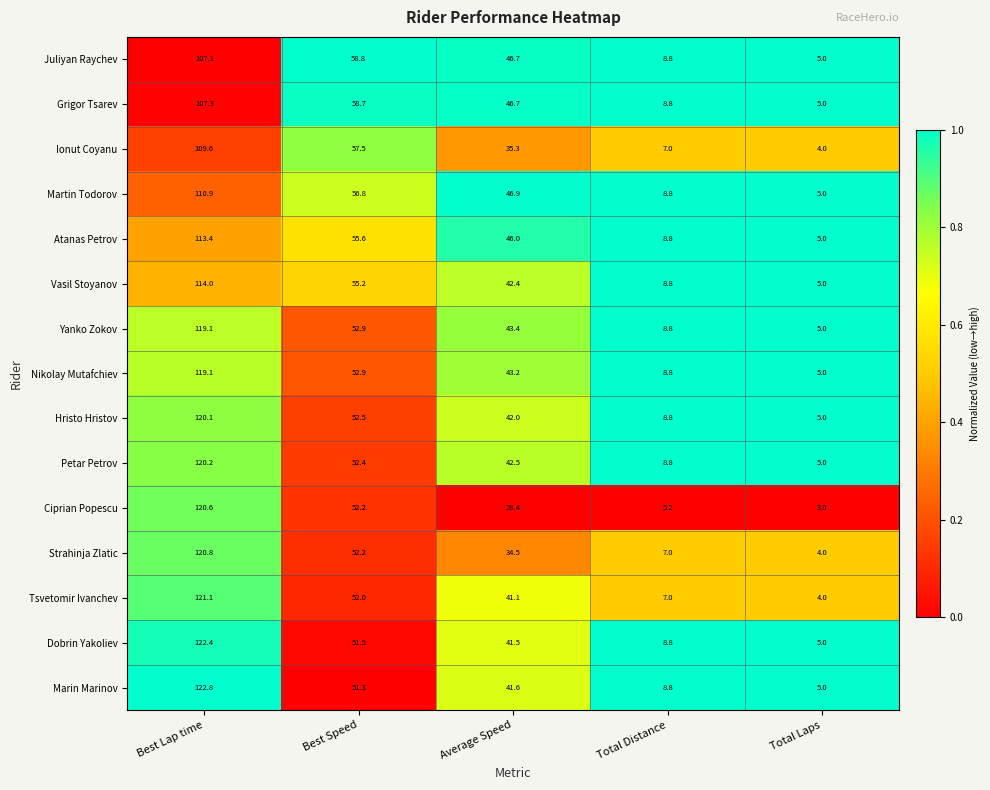

Which series has the largest range (max minus min)?

Marin Marinov